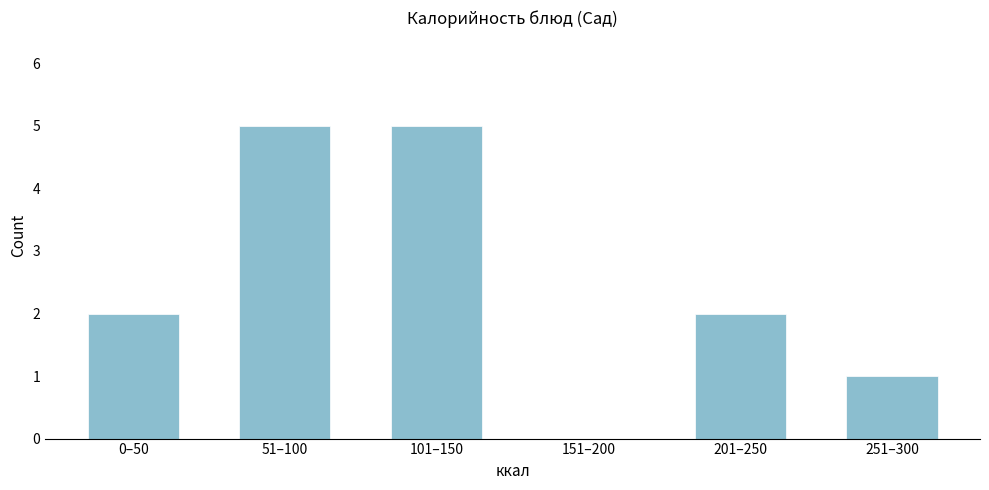

Reading left to right, what are all the values shown in this chart?

0–50=2	51–100=5	101–150=5	151–200=0	201–250=2	251–300=1